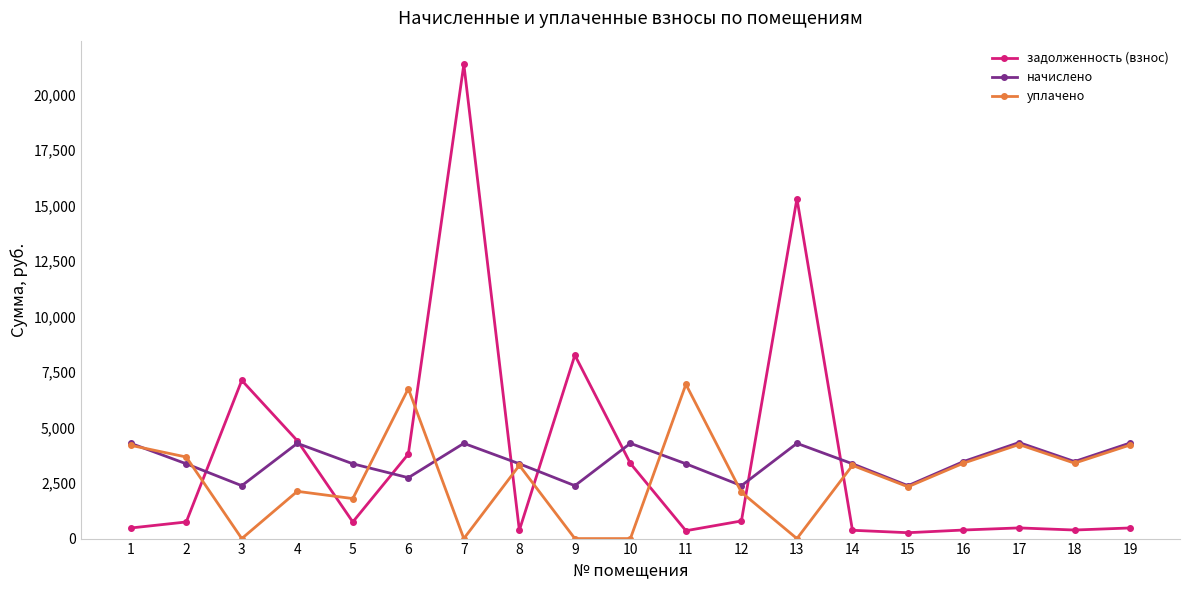

The value of задолженность (взнос) at 13 is 10697.2. True or false?

False